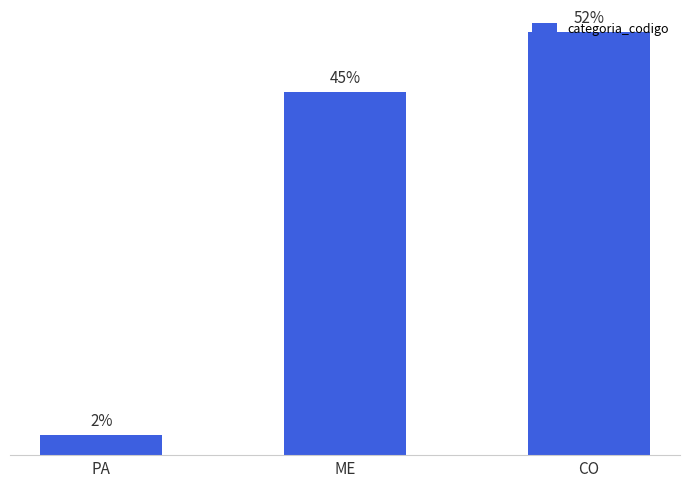

Does the chart contain any negative values?

No